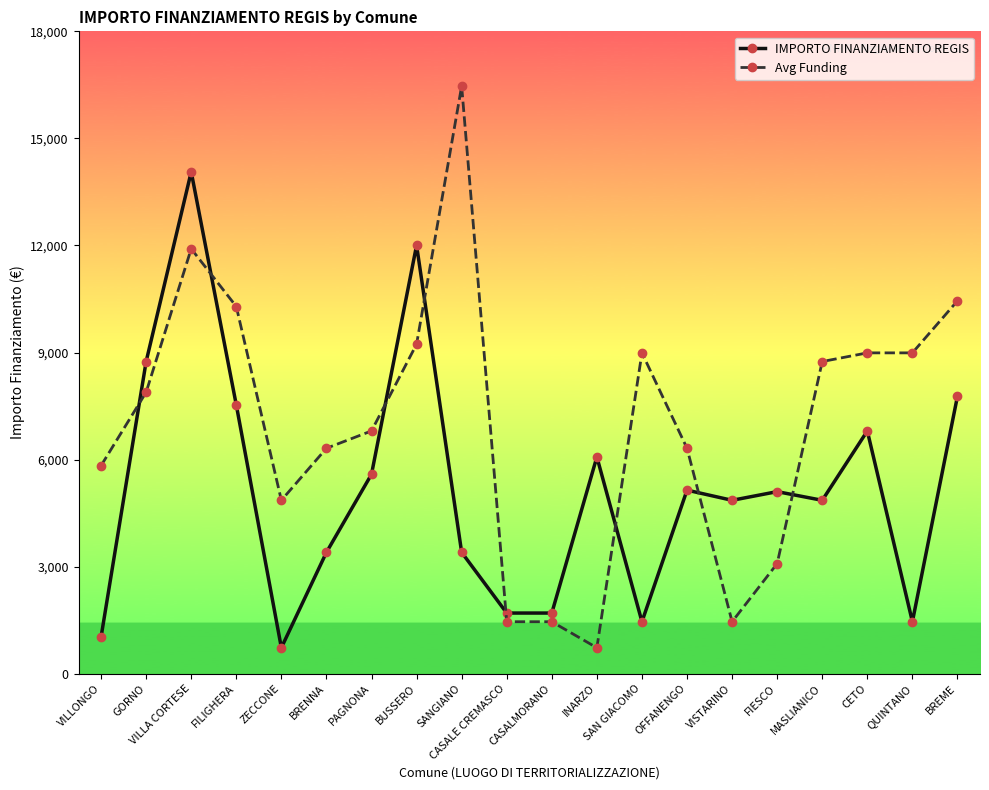

At which category does IMPORTO FINANZIAMENTO REGIS reach its first local peak?

VILLA CORTESE